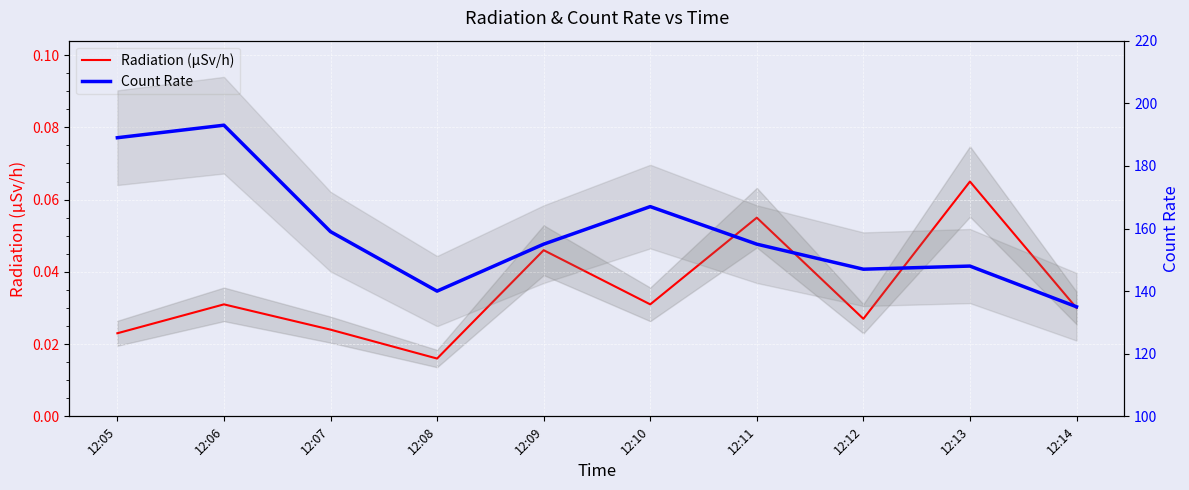

True or false: Radiation (μSv/h) and Count Rate intersect in this chart.

False